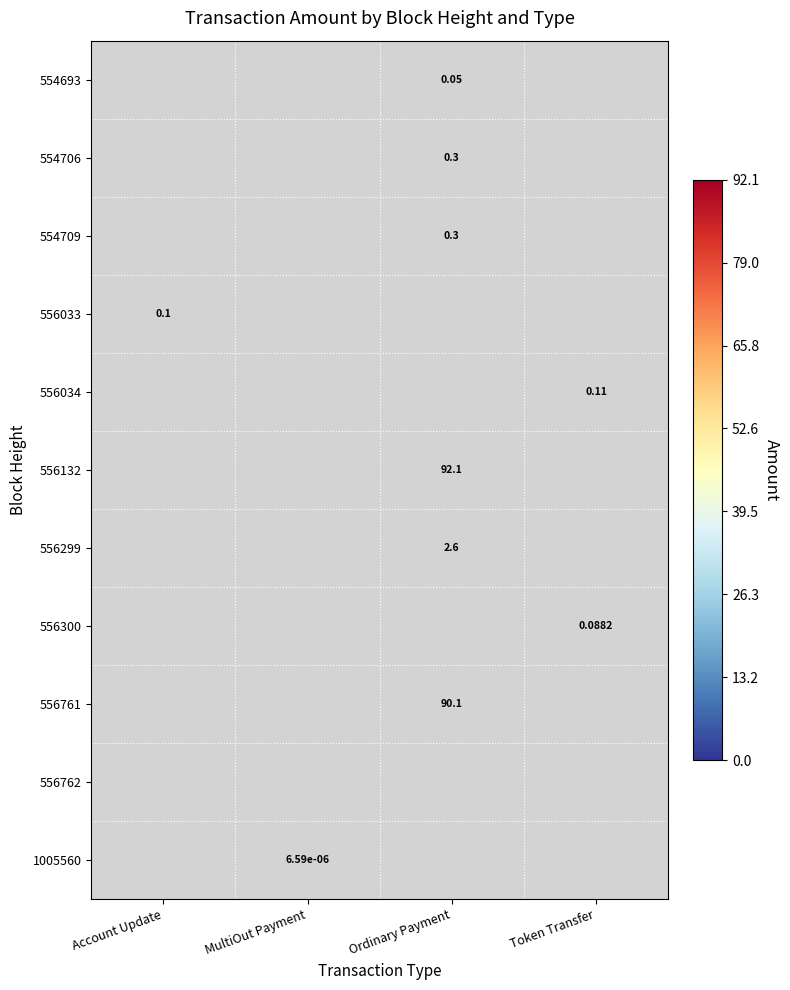

True or false: 556034 has a value of 0.1 at Token Transfer.

True